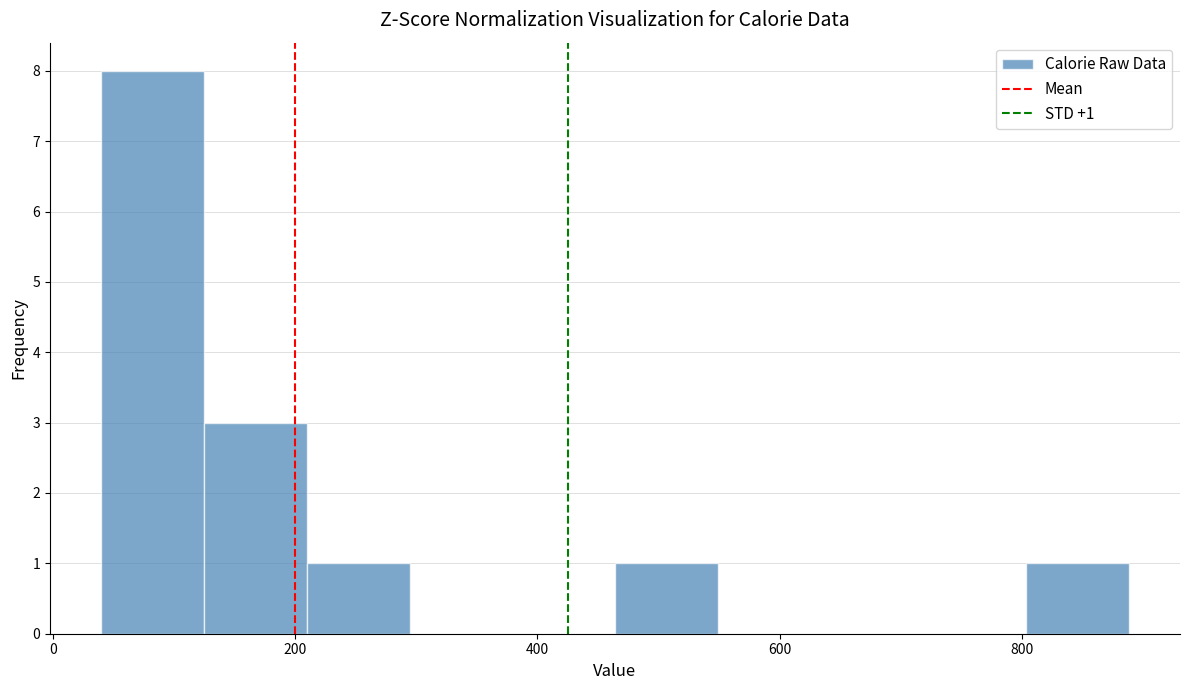

Which range on the x-axis has the tallest bar?

40 to 120